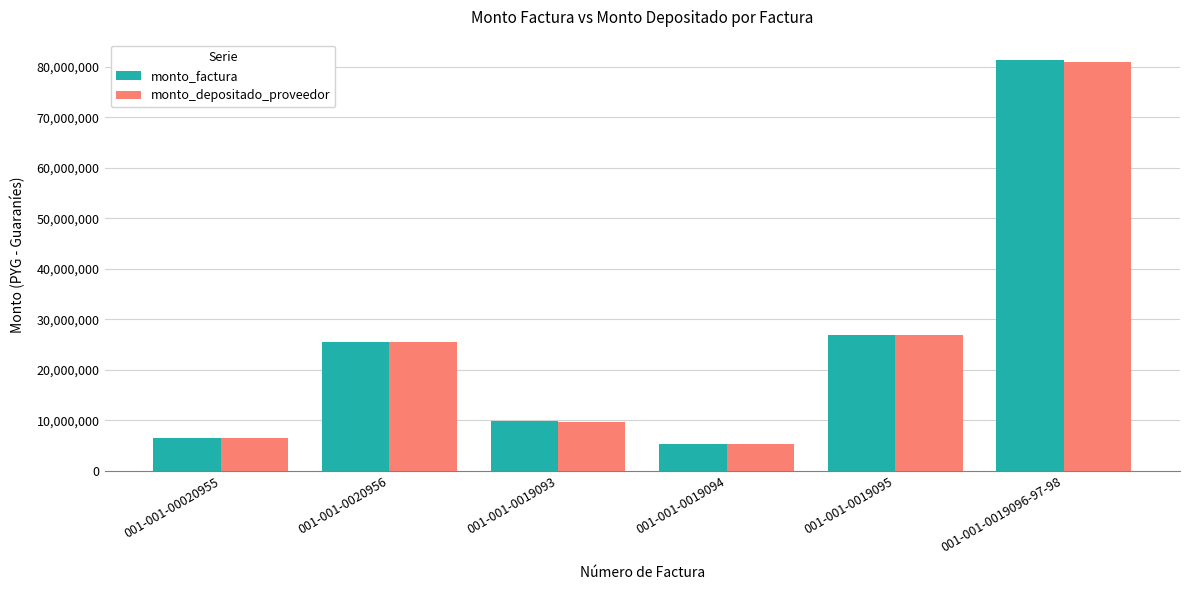

What is the minimum value shown in the chart?

5225927